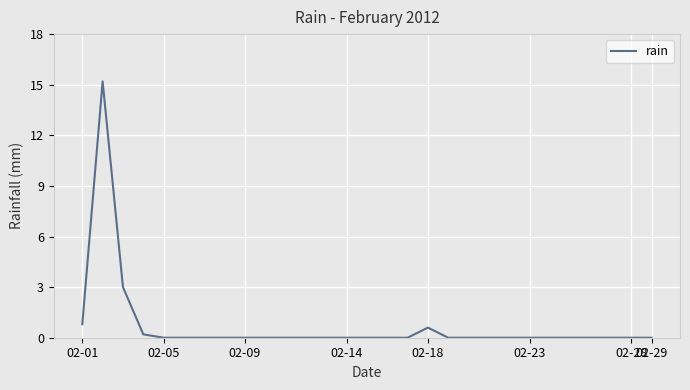

Does the chart display data point markers on the line(s)?

No